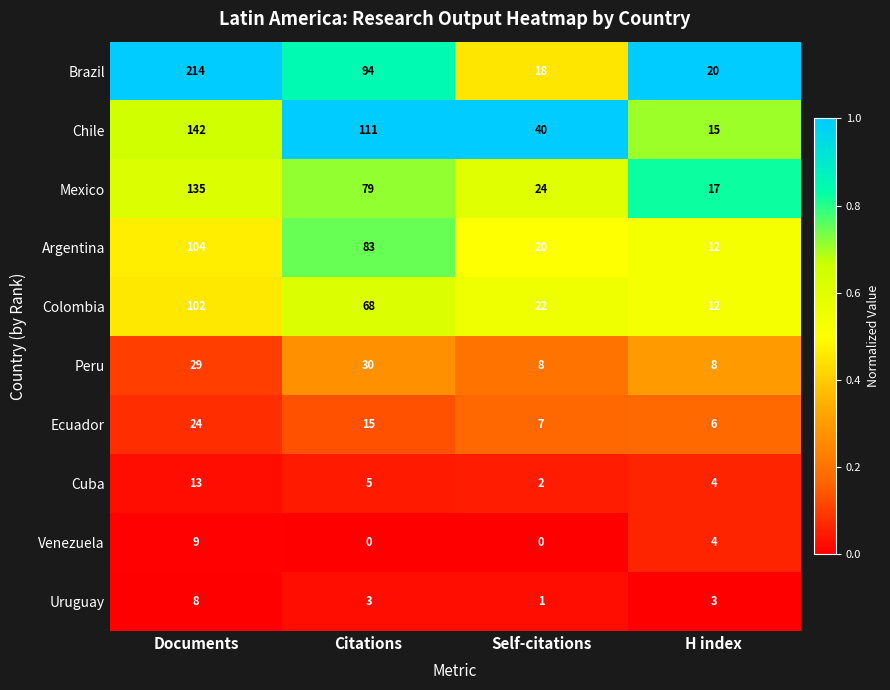

What is the average value of the Cuba series?

6